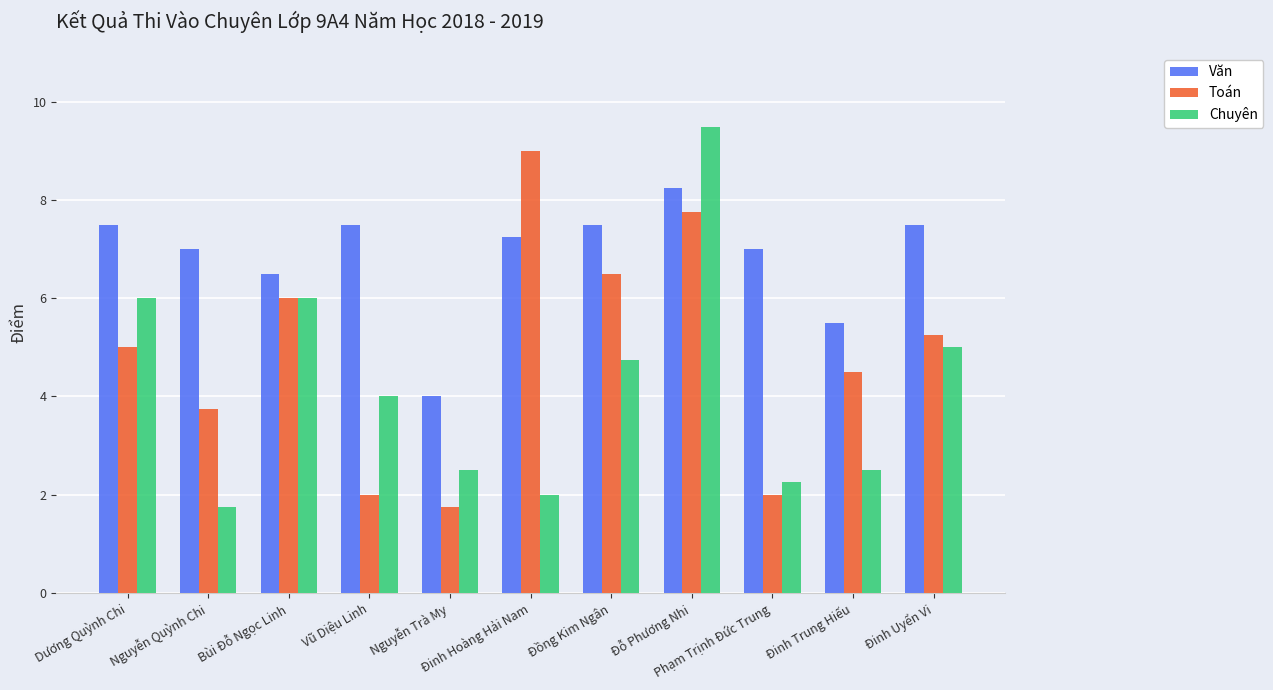

At which label does Văn reach its minimum?

Nguyễn Trà My